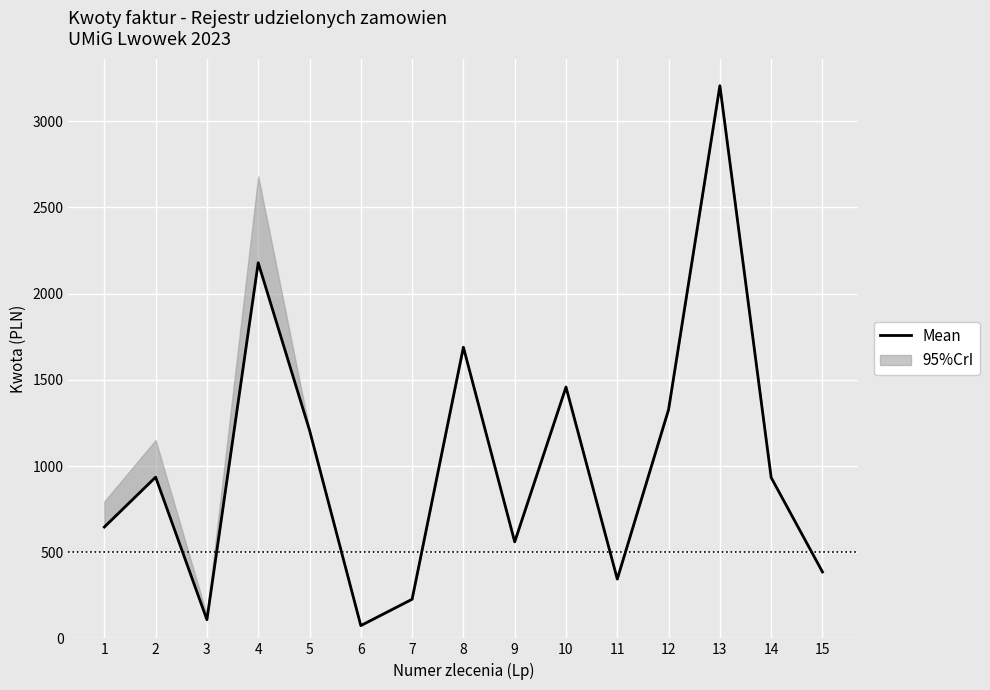

True or false: the data shows 933.2 at 14.

True